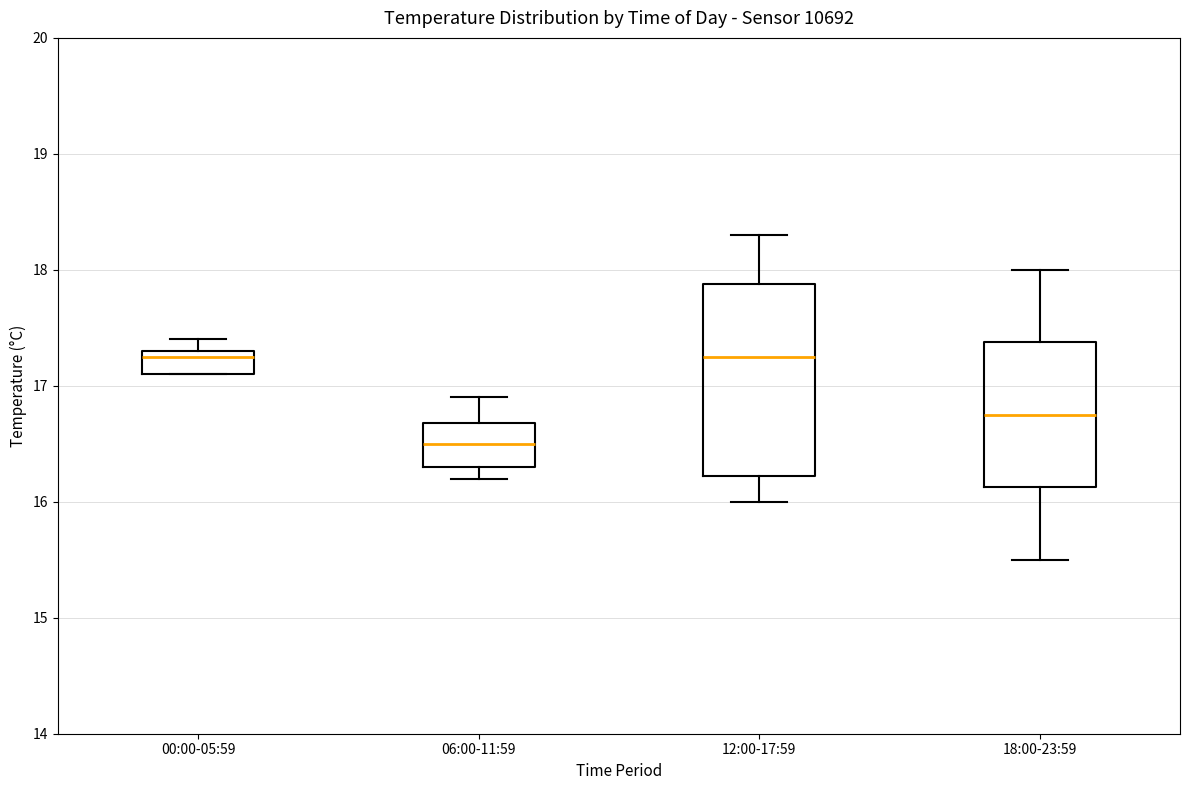

Reading left to right, read every box against the y-axis: the position of its median line, the range the box covers, and the ends of its whiskers. The values are not printed on the chart, so give them approximately, as read against the axis.

00:00-05:59: median 17.3 (just below the box's upper edge), box 17.1 to 17.3, whiskers 17.1 to 17.4
06:00-11:59: median 16.5, box 16.3 to 16.7, whiskers 16.2 to 16.9
12:00-17:59: median 17.3, box 16.2 to 17.9, whiskers 16.0 to 18.3
18:00-23:59: median 16.8, box 16.1 to 17.4, whiskers 15.5 to 18.0